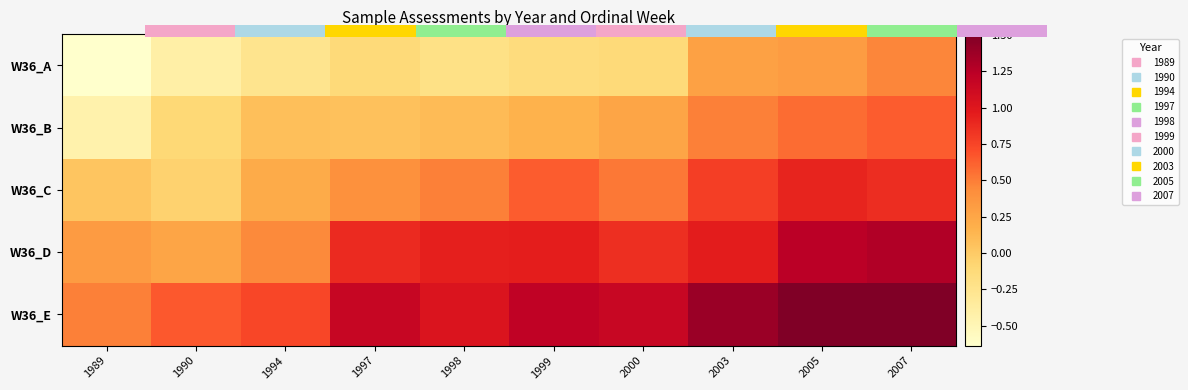

The W36_A series shows 0.7 at 2007. True or false?

False